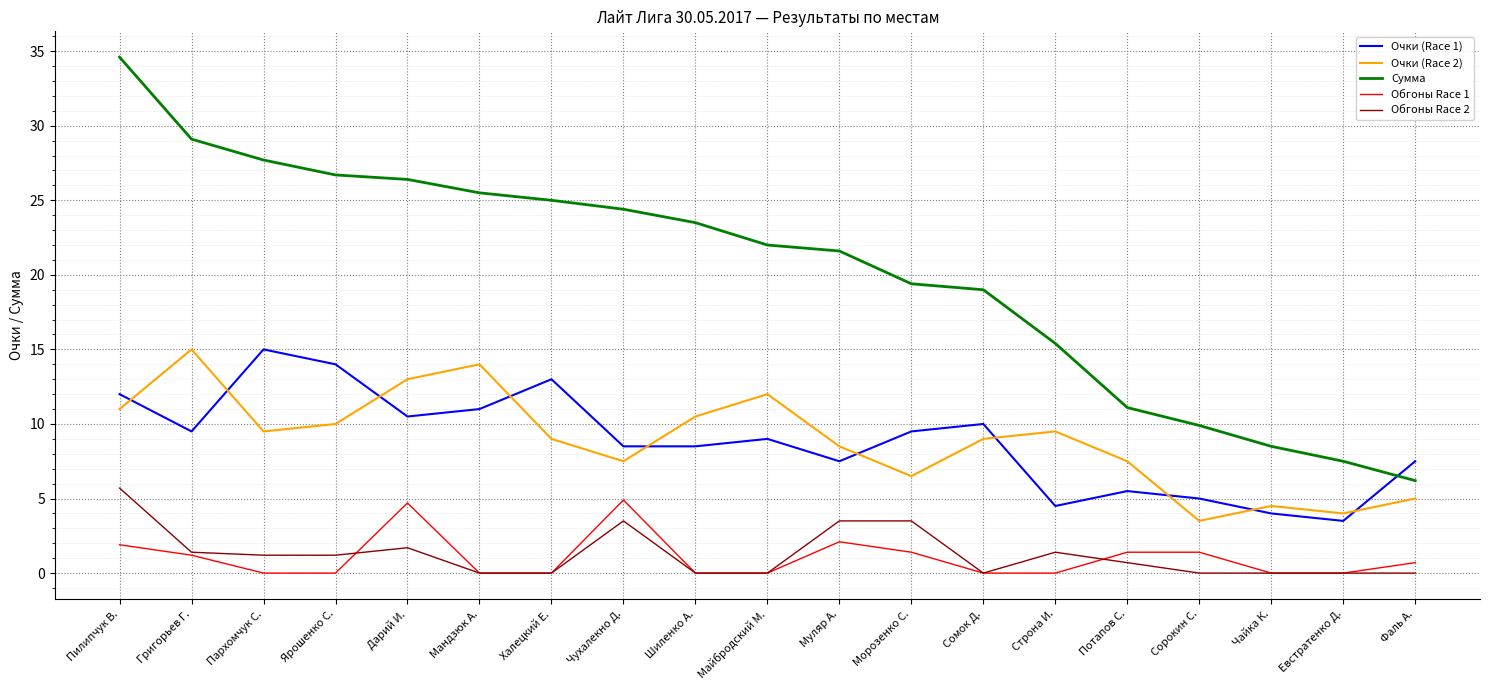

True or false: Очки (Race 1) and Обгоны Race 1 intersect in this chart.

False